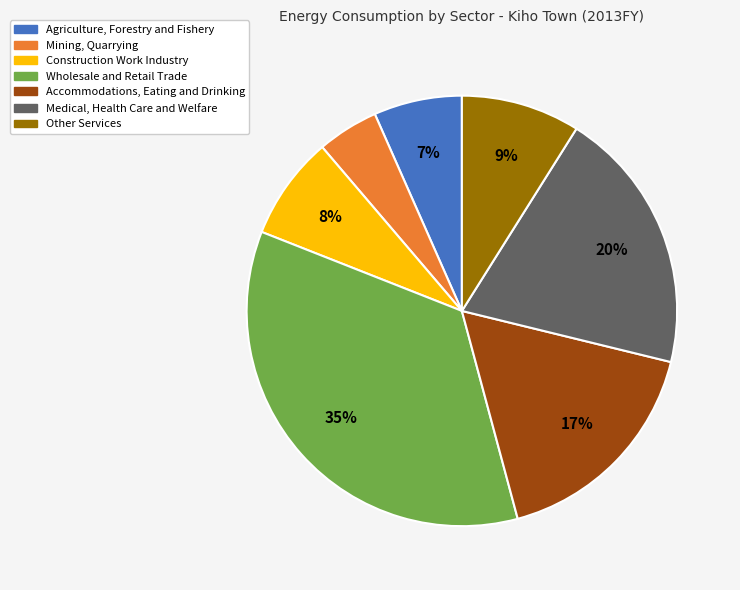

To the nearest percent, what percentage of the pie is Medical, Health Care and Welfare?

20%